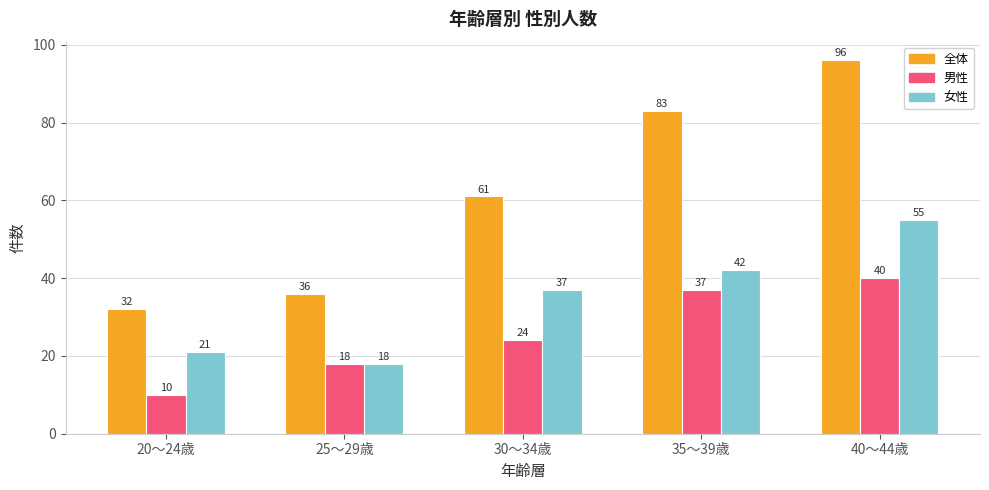

Reading right to left, transcribe all the data shown in this chart.

全体: 96	83	61	36	32
男性: 40	37	24	18	10
女性: 55	42	37	18	21